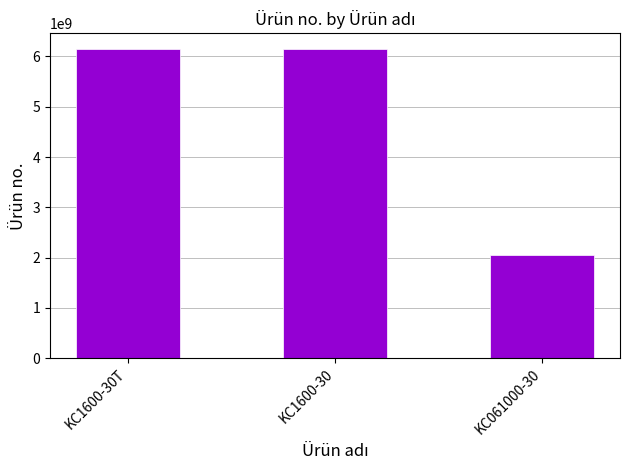

Is it true that the value at KC1600-30T is 6151703130?

True